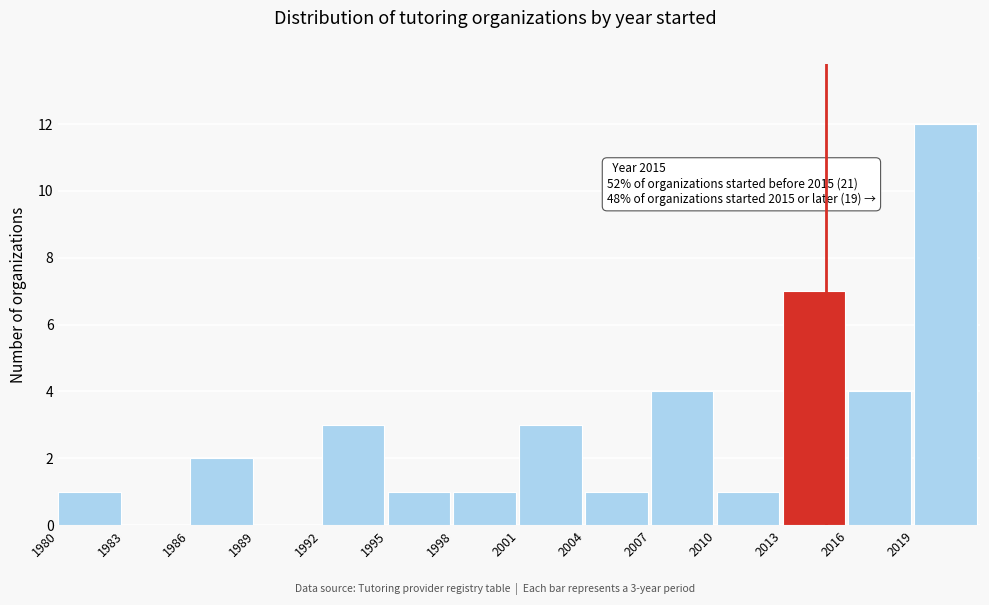

Over which range of the x-axis is the bar tallest?

2019 to 2022